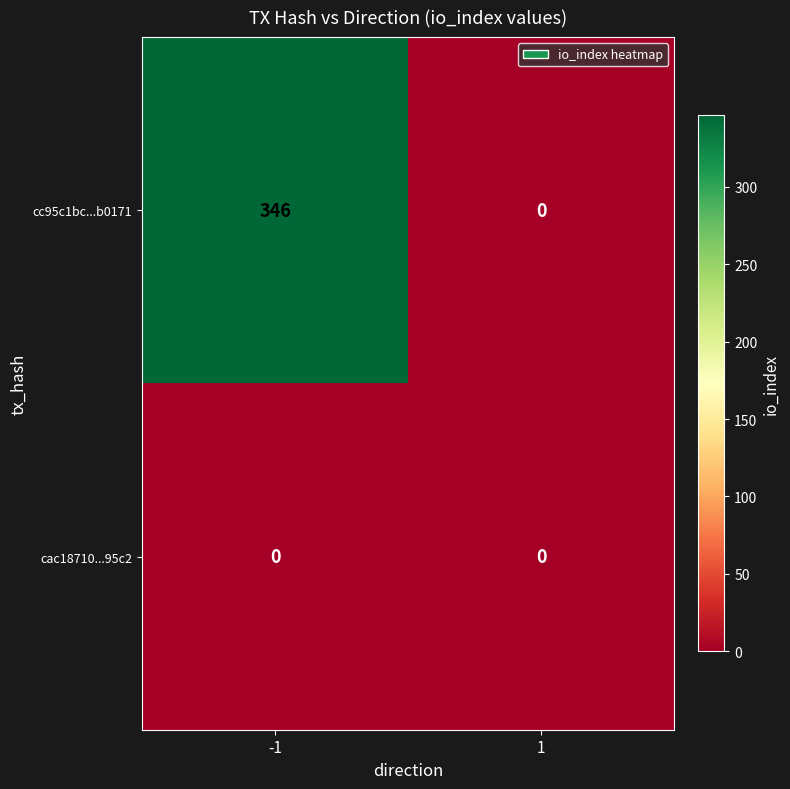

Reading left to right, what are all the values shown in this chart?

cc95c1bc...b0171: -1=346	1=0
cac18710...95c2: -1=0	1=0